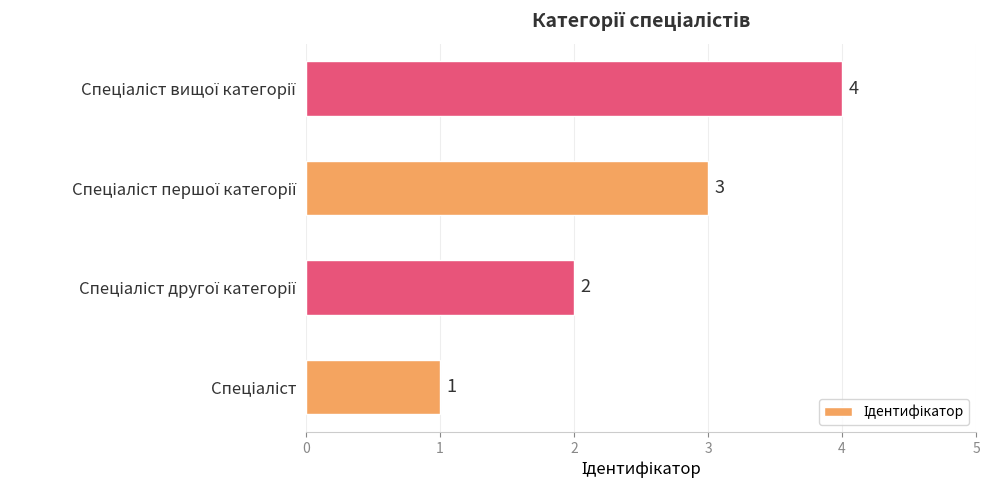

What is the difference between the maximum and minimum values?

3